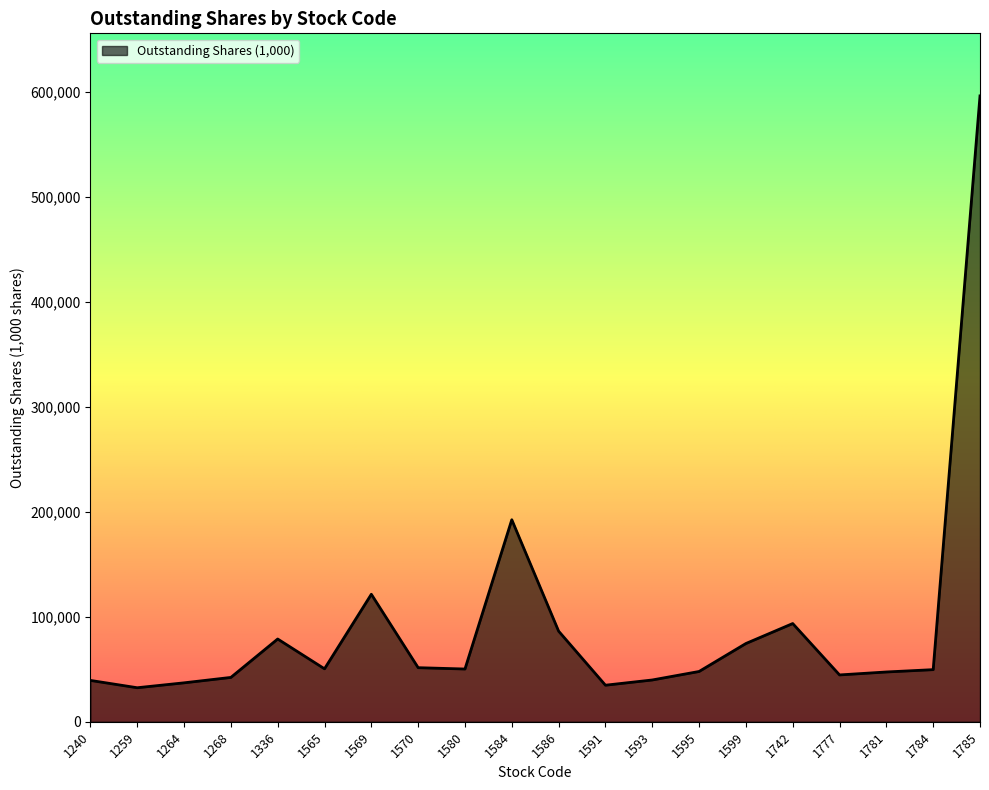

What is the difference between the maximum and minimum values?

563881